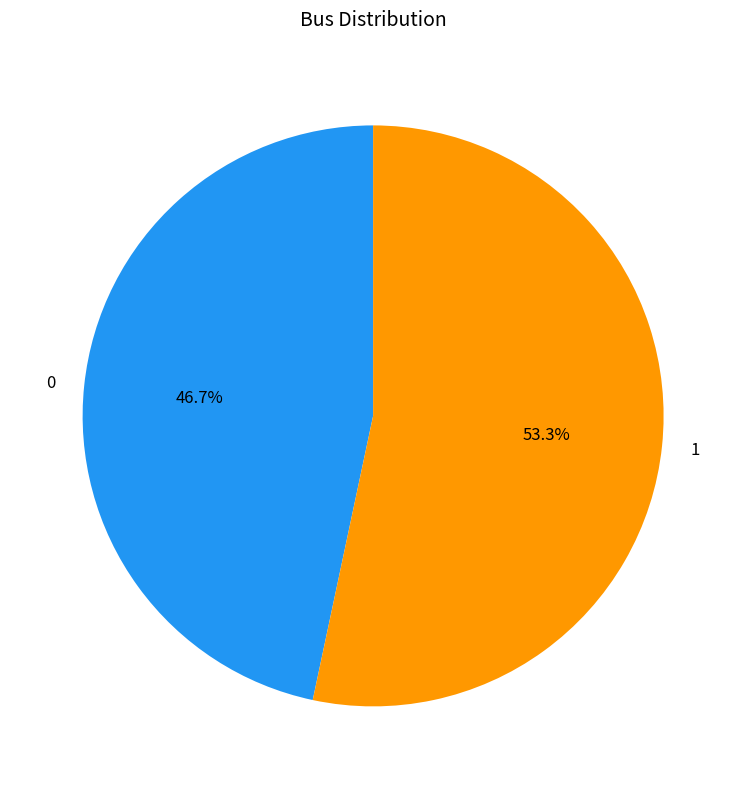

Which category has the biggest portion of the pie?

1